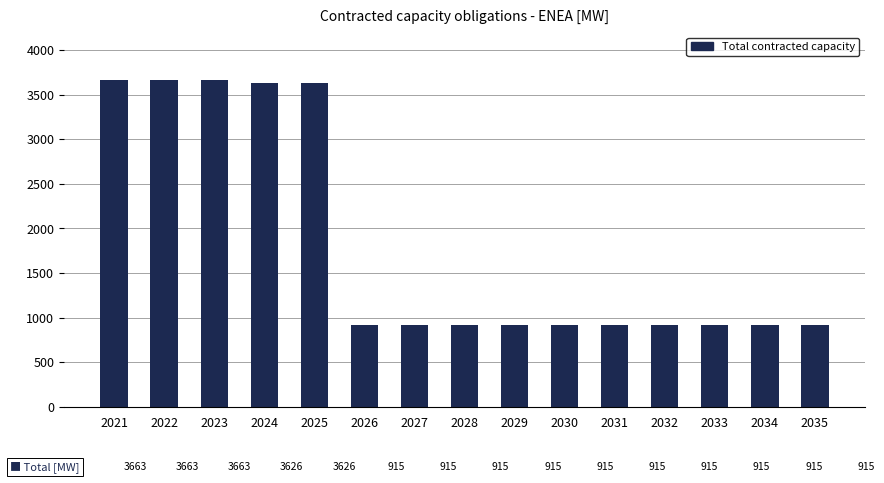

What is the difference between the values at 2021 and 2024?

37